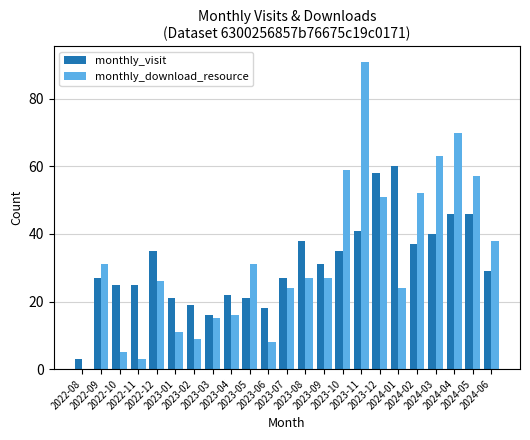

Reading left to right, transcribe all the data shown in this chart.

monthly_visit: 3	27	25	25	35	21	19	16	22	21	18	27	38	31	35	41	58	60	37	40	46	46	29
monthly_download_resource: 0	31	5	3	26	11	9	15	16	31	8	24	27	27	59	91	51	24	52	63	70	57	38